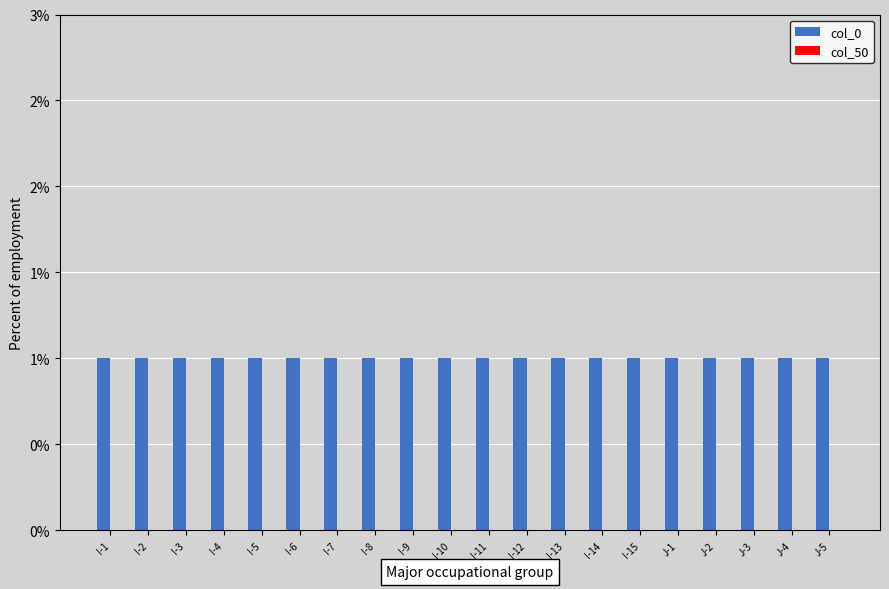

Is the value of col_50 at J-2 greater than the value of col_0 at J-4?

No